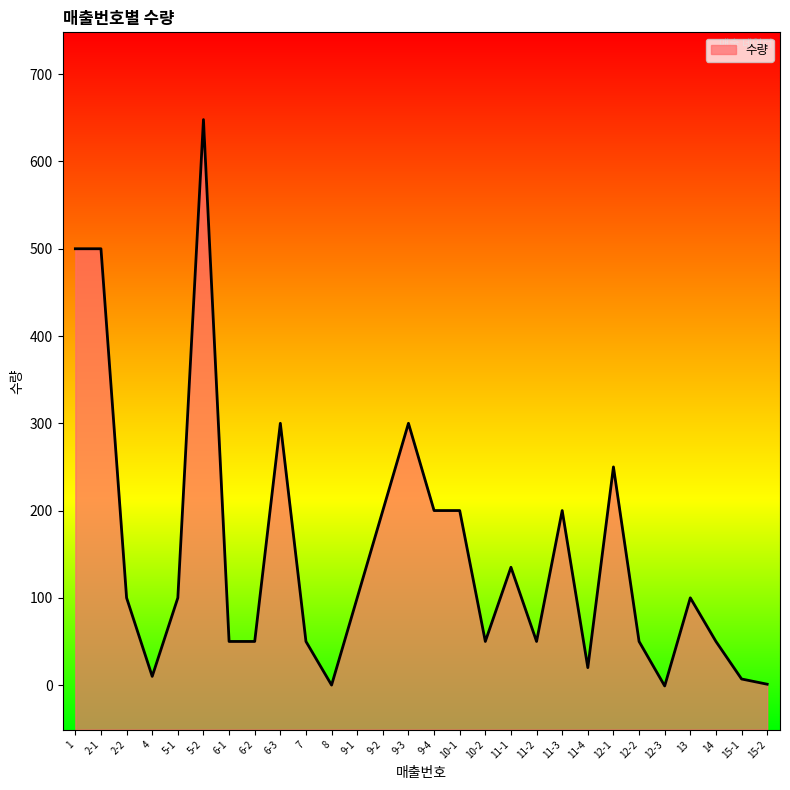

How many distinct data groups are displayed?

1